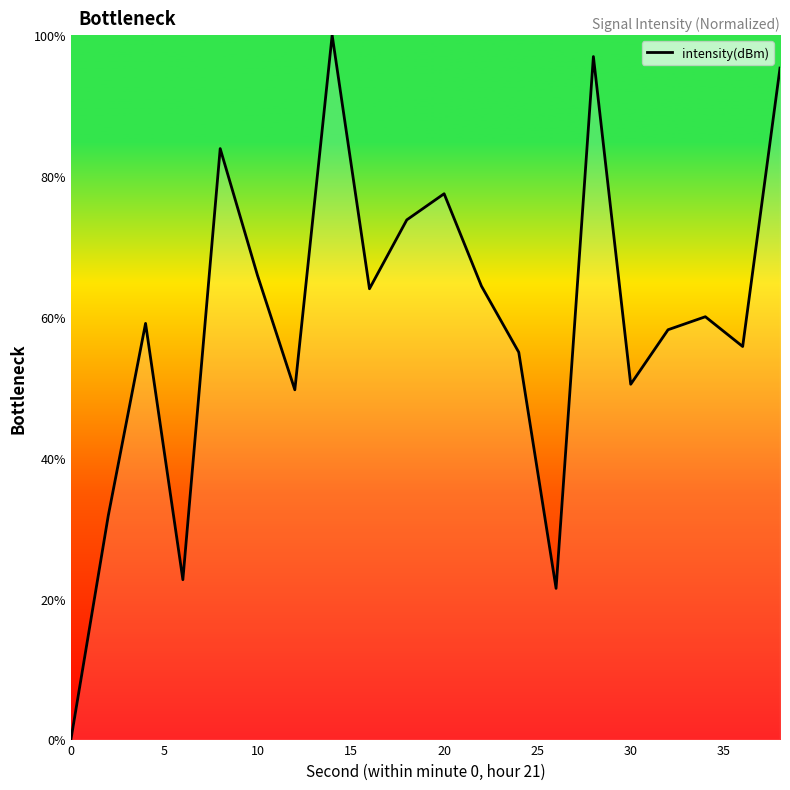

What is the difference between the second highest and second lowest values?

75.5